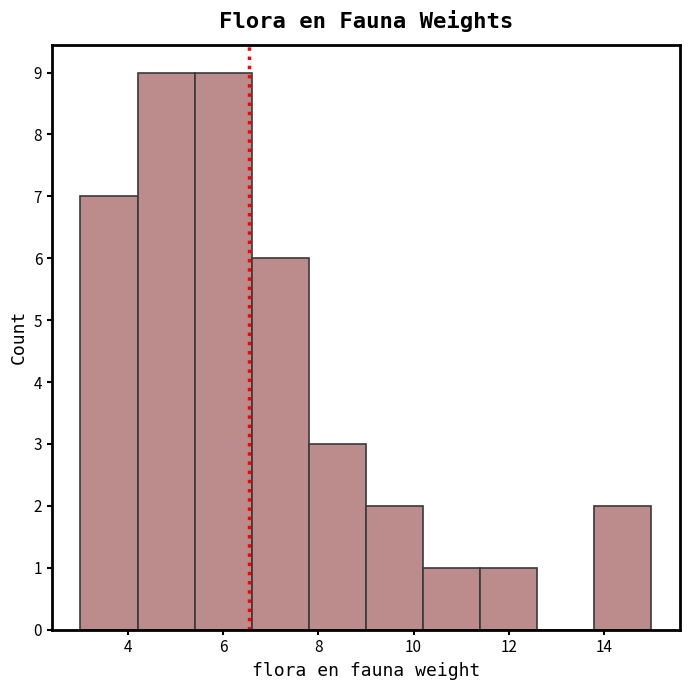

Reading left to right, list every bar in this chart as the range it spans on the x-axis followed by its height. The values are not printed on the chart, so give them approximately, as read against the axis.

3.0 to 4.2: 7
4.2 to 5.4: 9
5.4 to 6.6: 9
6.6 to 7.8: 6
7.8 to 9.0: 3
9.0 to 10.2: 2
10.2 to 11.4: 1
11.4 to 12.6: 1
12.6 to 13.8: 0
13.8 to 15.0: 2